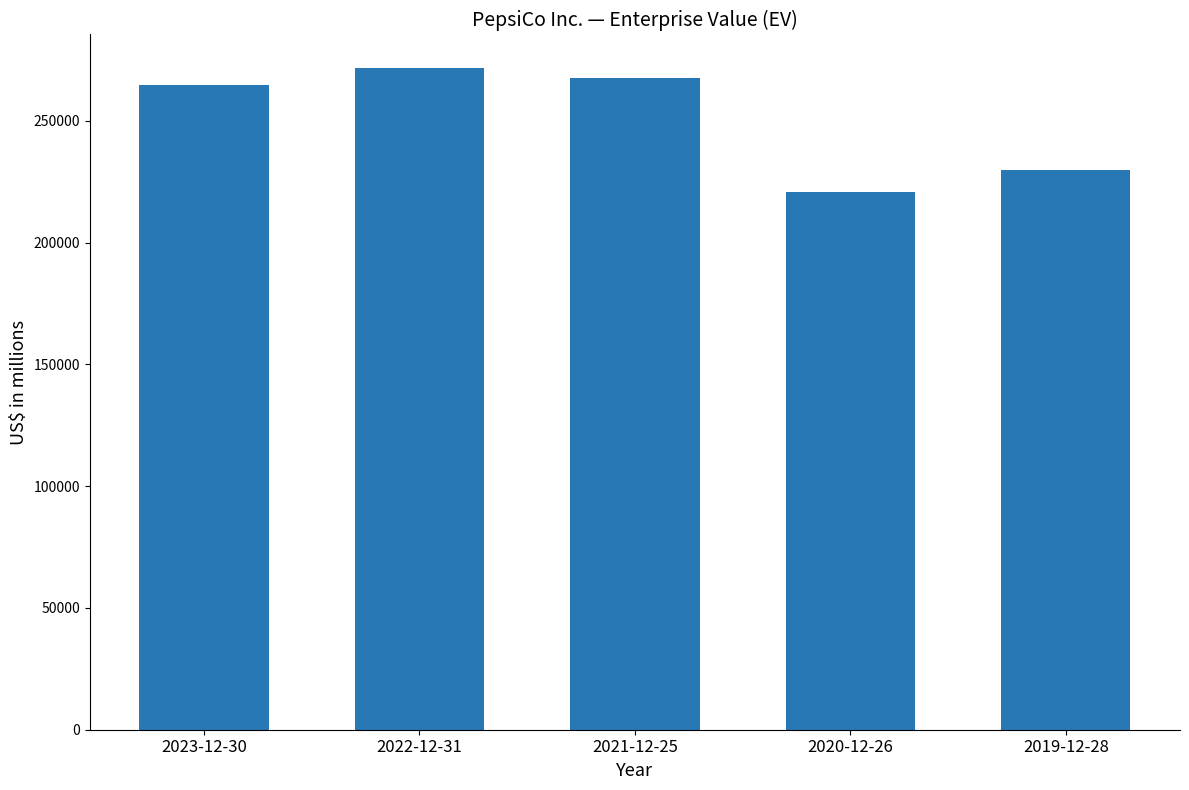

Reading left to right, transcribe all the data shown in this chart.

264687	271808	267386	220903	229939